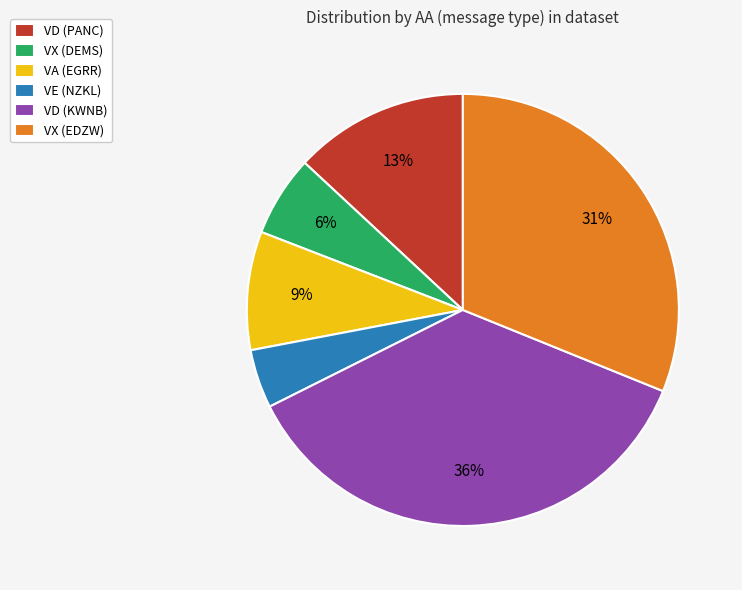

Is it true that VE (NZKL) is 4% of the pie?

True